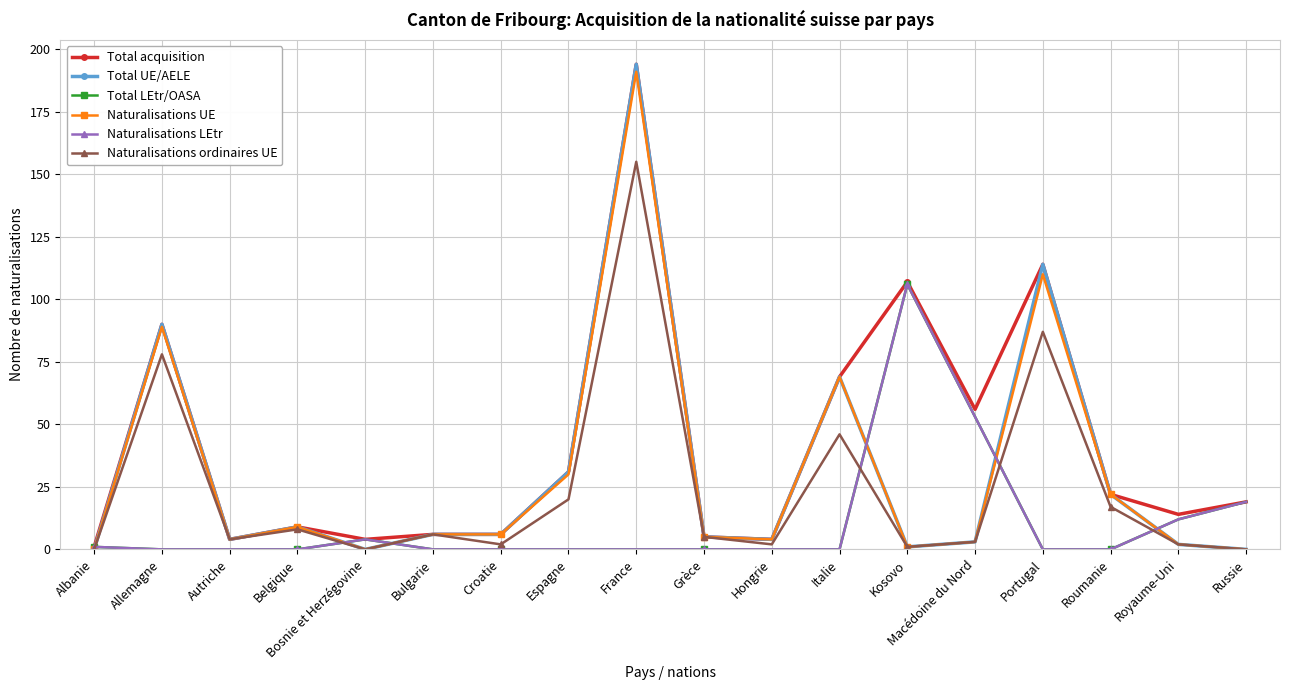

At which label does Naturalisations UE reach its minimum?

Albanie